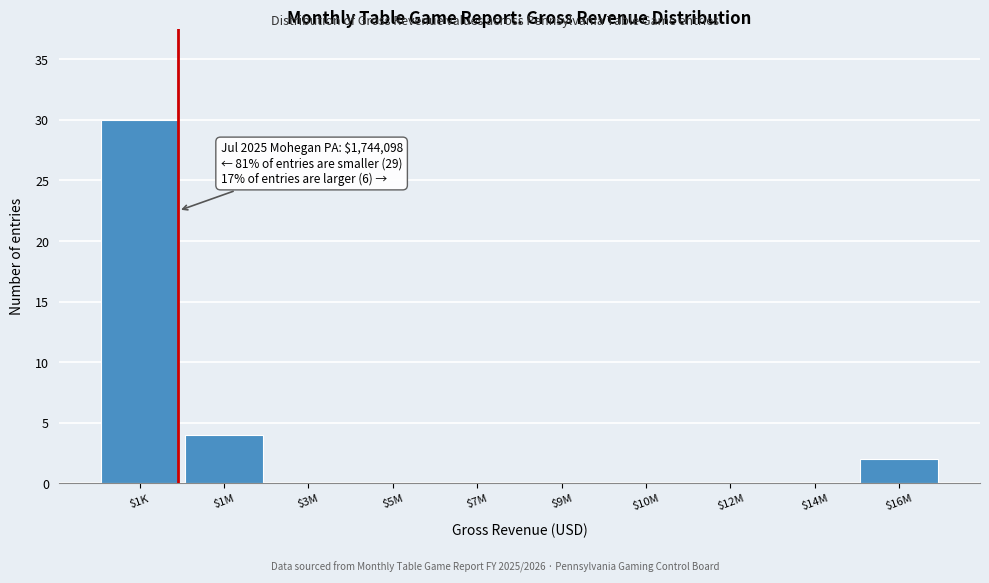

Which label corresponds to the largest value in the chart?

$1K